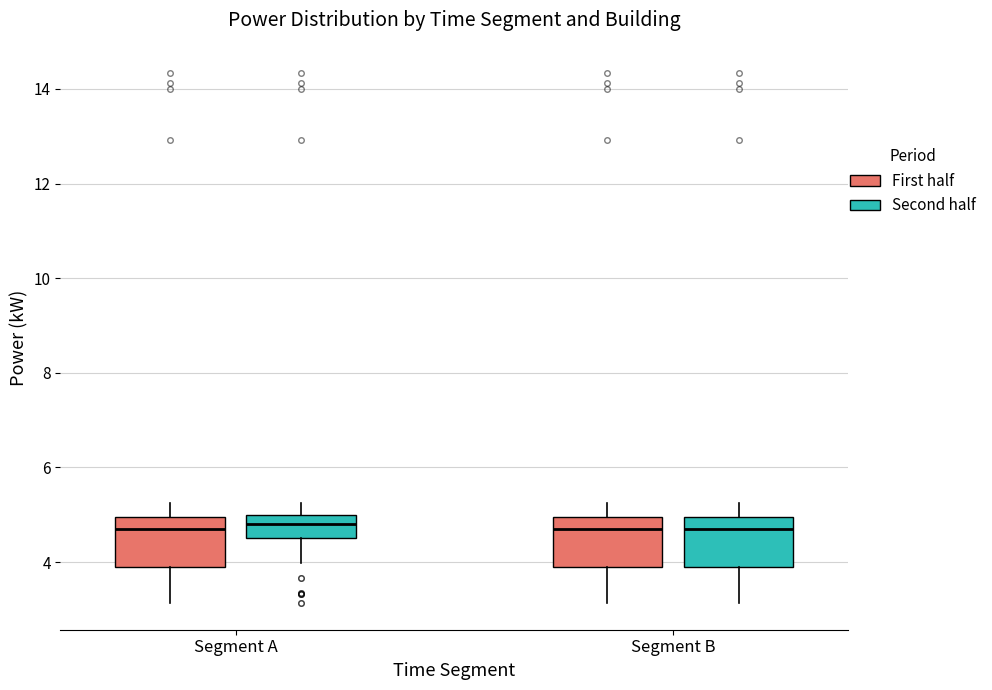

Where does the upper whisker of the box for Segment B (Second half) end on the y-axis? The values are not printed on the chart, so give them approximately, as read against the axis.

5.2